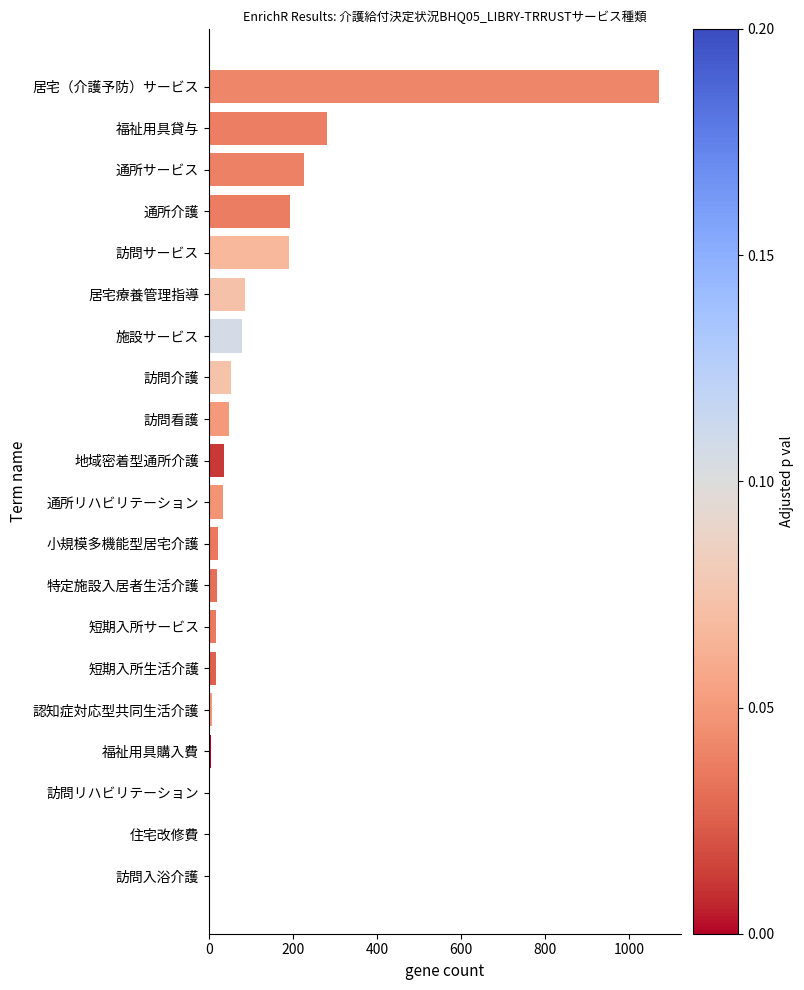

What is the maximum value shown in the chart?

1070